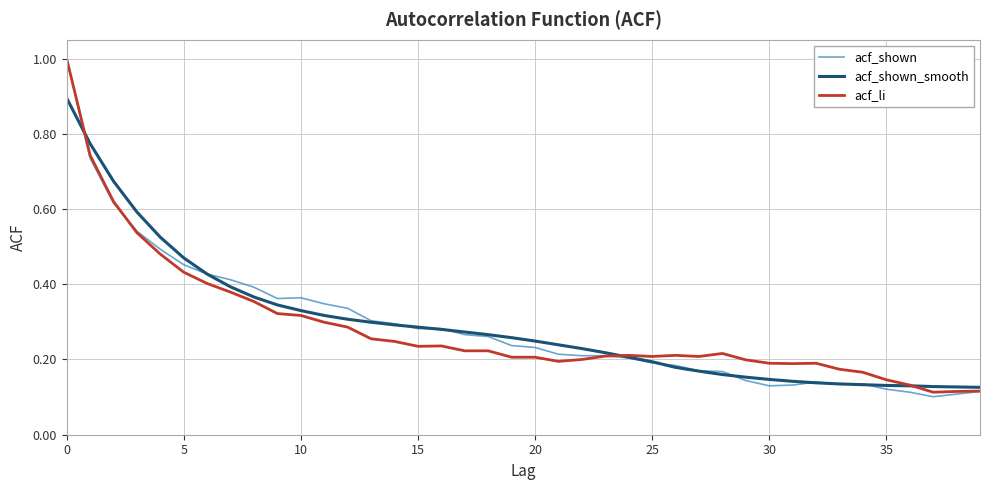

Which series has the widest spread of values?

acf_shown